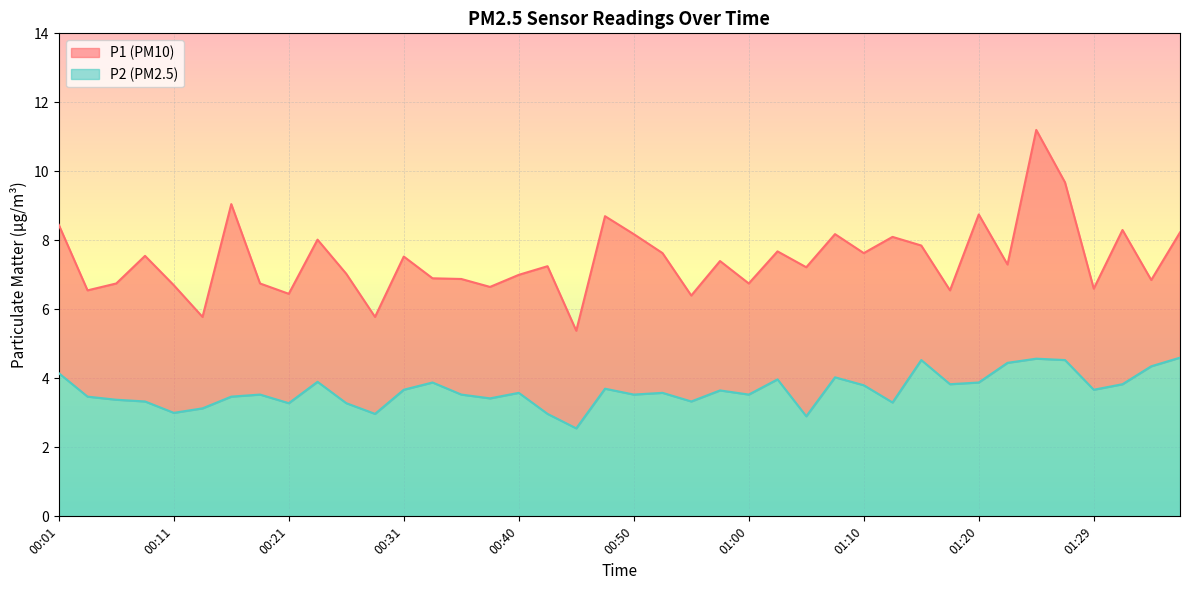

What is the sum of all P2 values?

146.1